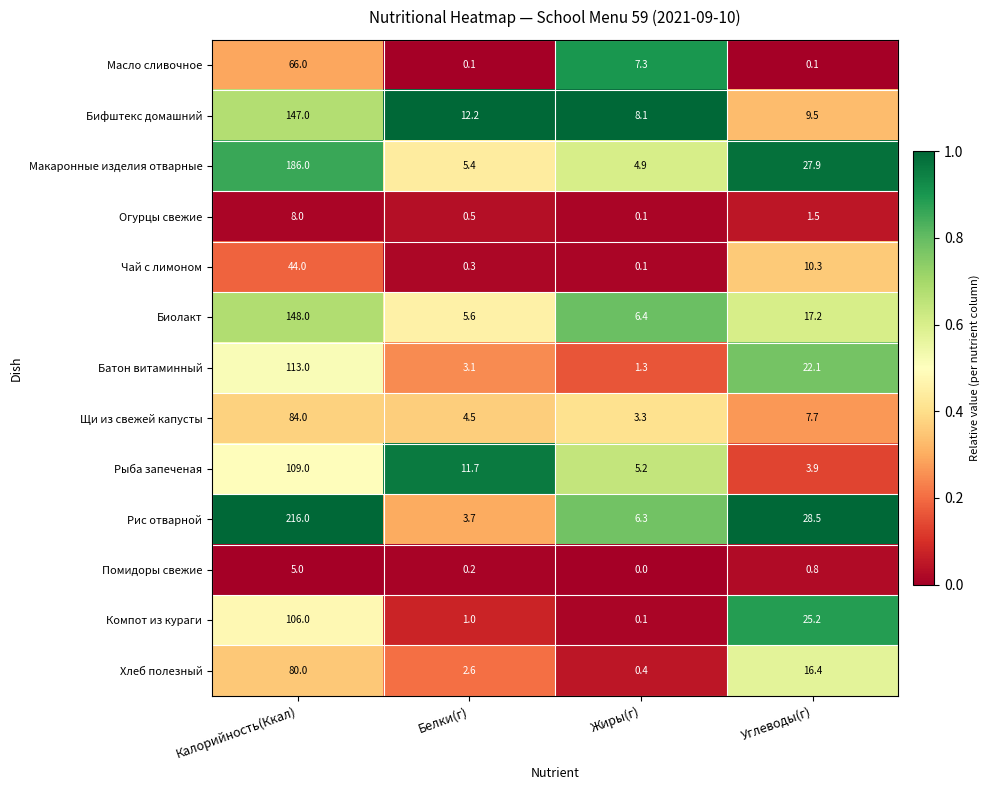

The value of Помидоры свежие at Жиры(г) is 1.7. True or false?

False